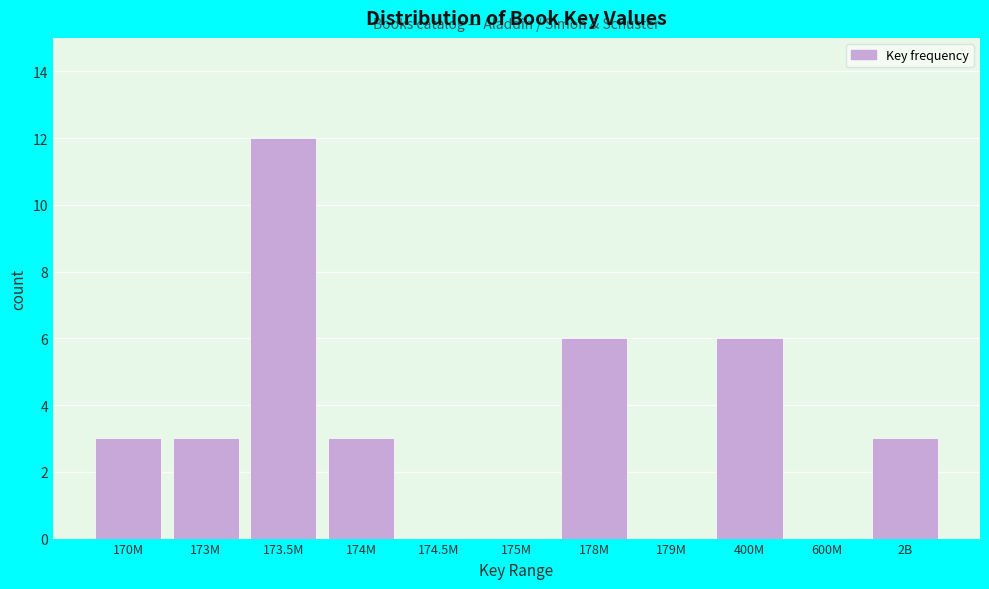

Reading left to right, what are all the values shown in this chart?

170M=3	173M=3	173.5M=12	174M=3	174.5M=0	175M=0	178M=6	179M=0	400M=6	600M=0	2B=3